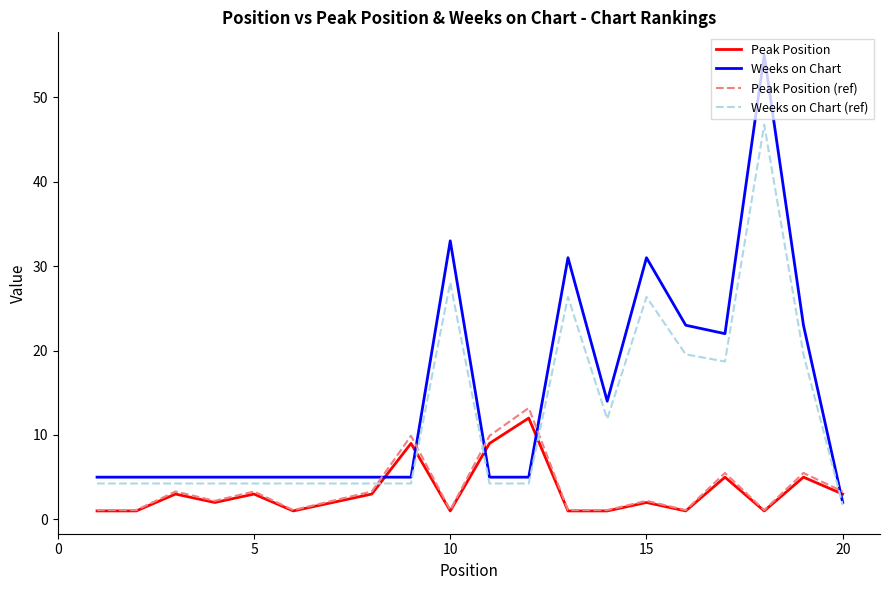

Which series has the widest spread of values?

Weeks on Chart